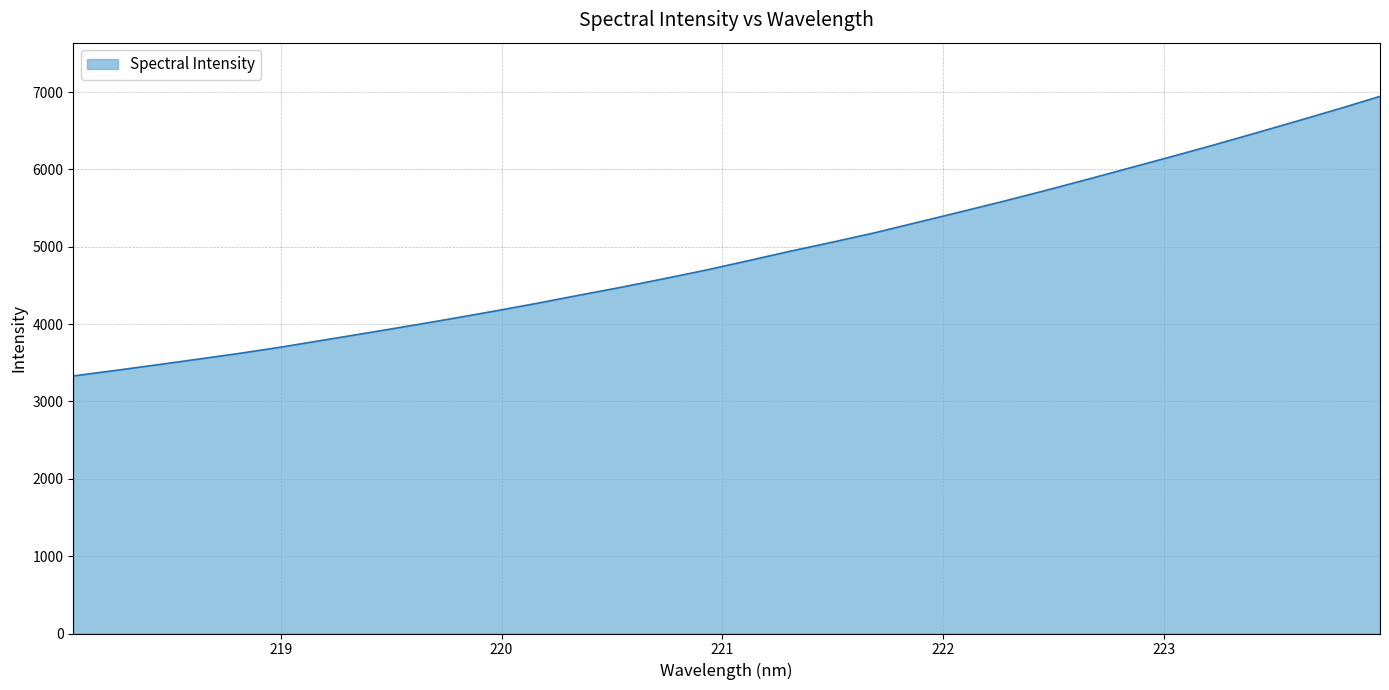

How many lines are shown in the chart?

1